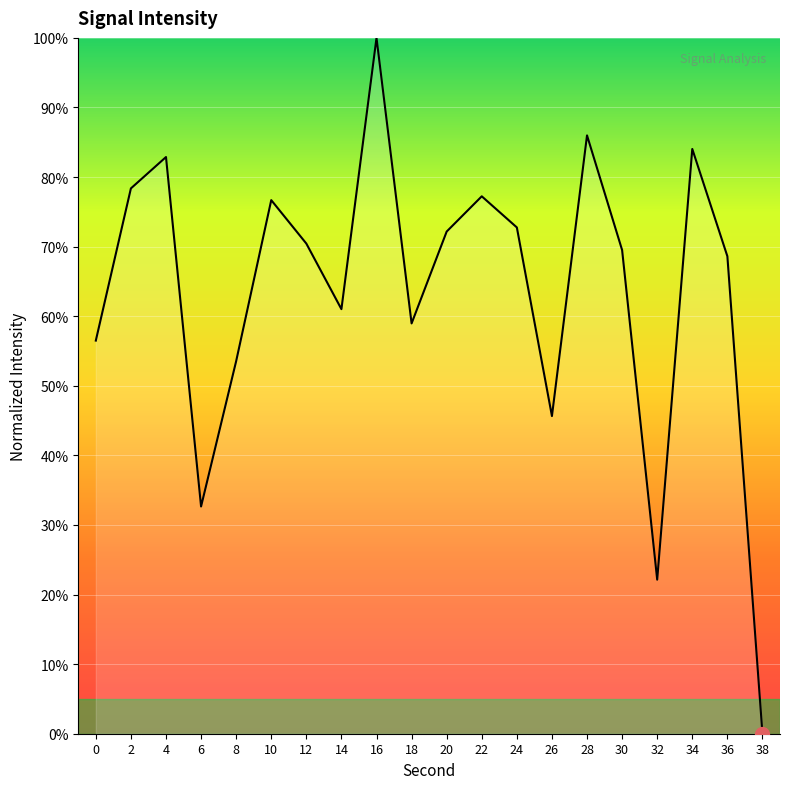

Which has a higher value, 30 or 16?

16